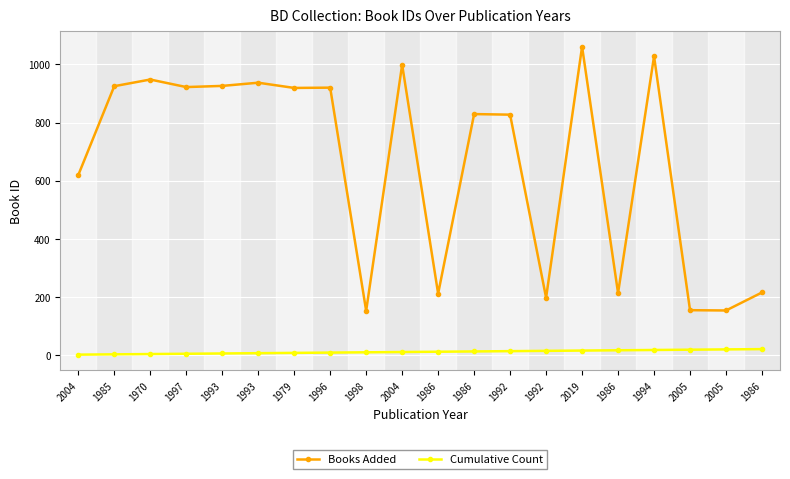

At which label is Cumulative Count closest to 10?

2004